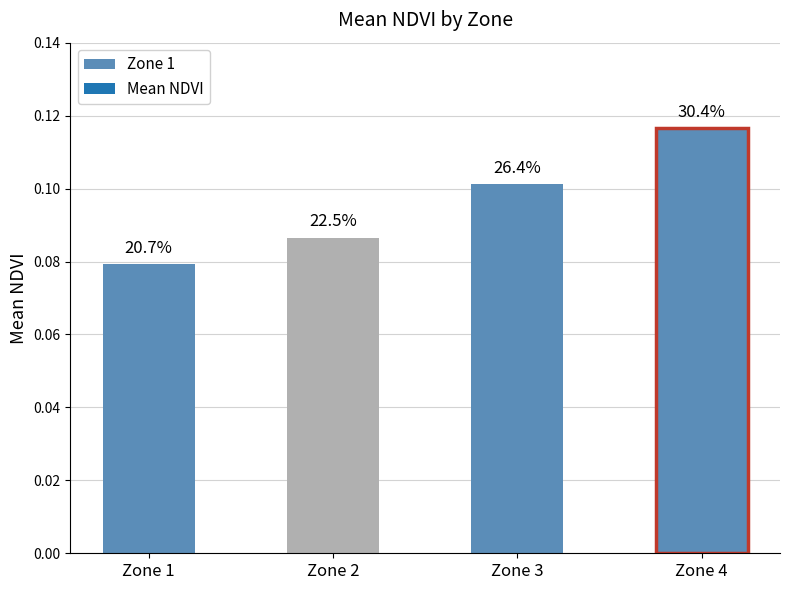

Count the values in the range 0 to 1.

4